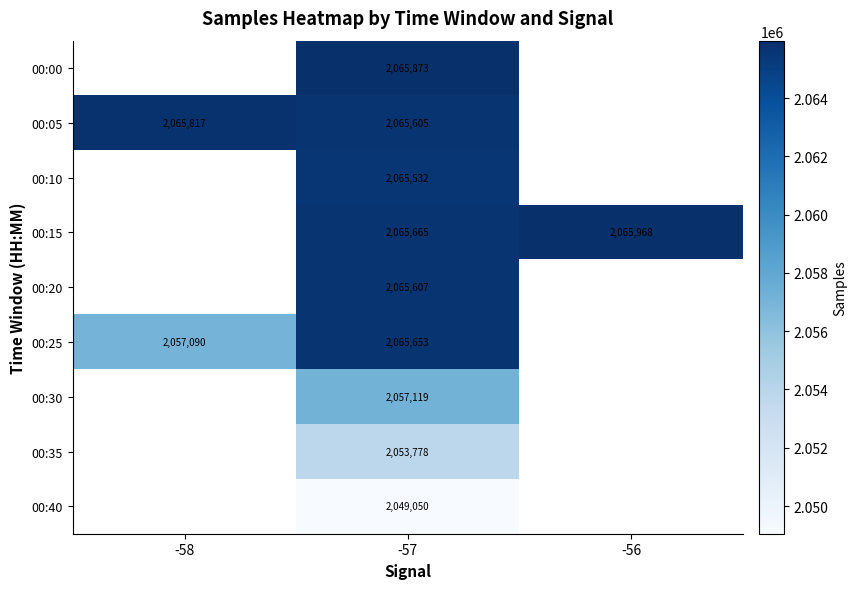

Rank the series at -57 from highest to lowest value.

00:00, 00:15, 00:25, 00:20, 00:05, 00:10, 00:30, 00:35, 00:40